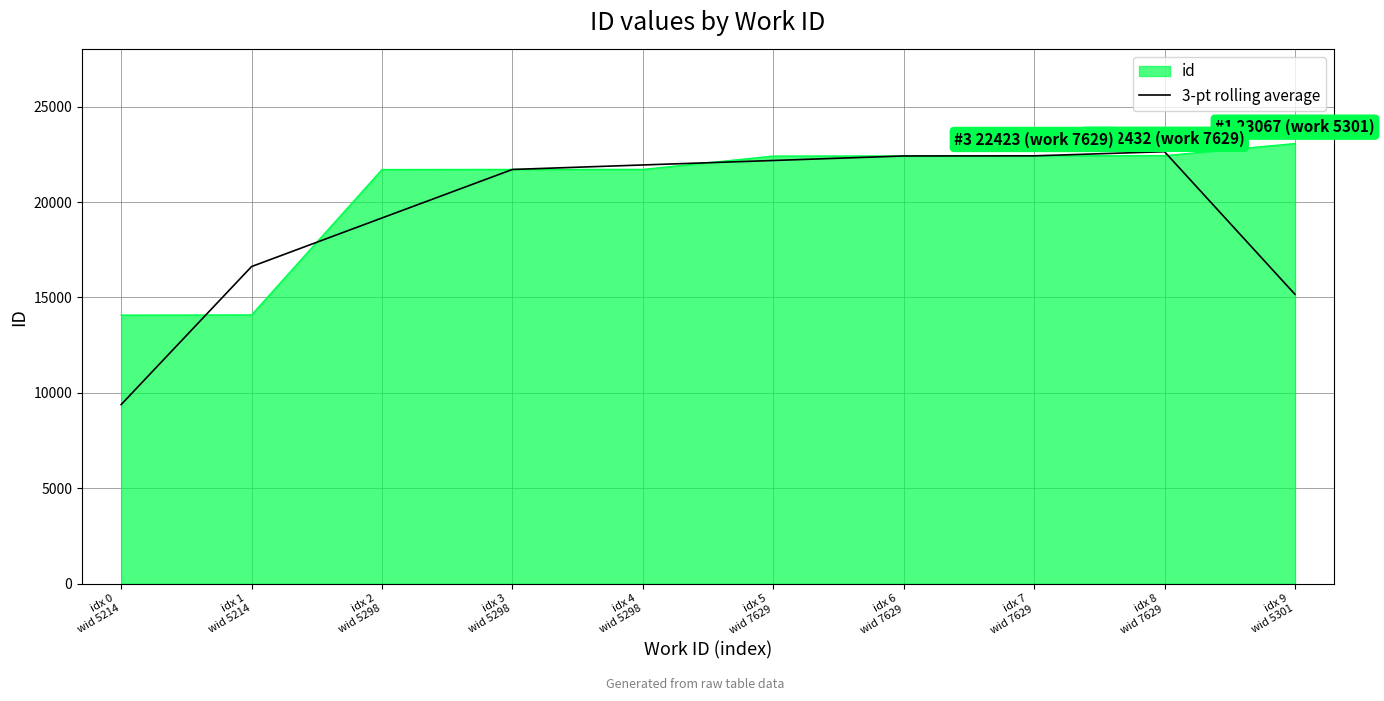

Rank the series by their average value, from highest to lowest.

id, 3-pt rolling average